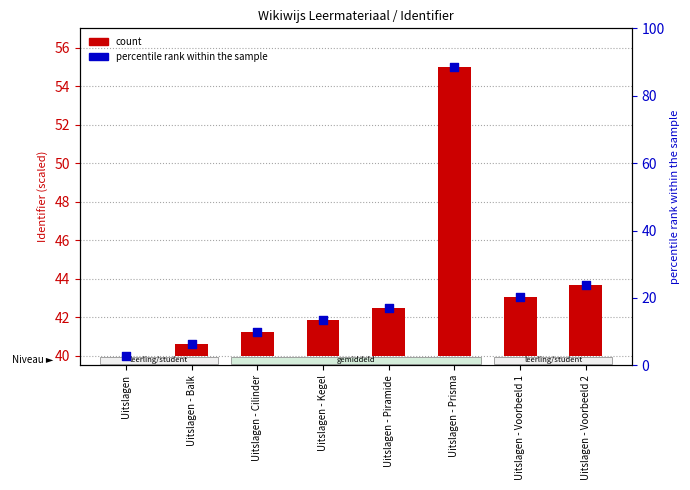

What are all the series names shown in the legend?

count, percentile rank within the sample